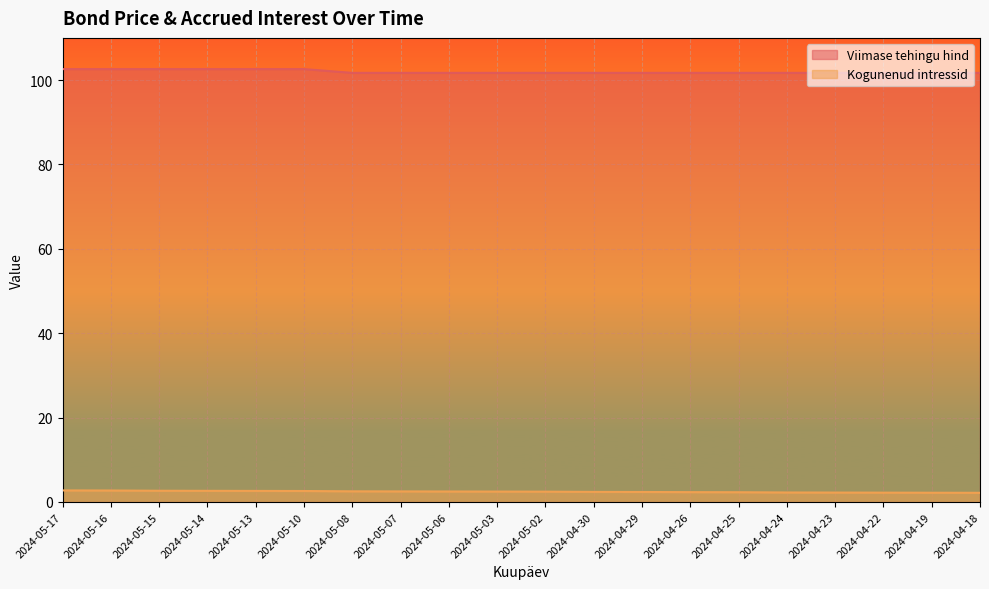

Reading left to right, list all the values displayed in this chart.

Viimase tehingu hind: 2024-05-17=102.6	2024-05-16=102.6	2024-05-15=102.6	2024-05-14=102.6	2024-05-13=102.6	2024-05-10=102.6	2024-05-08=101.7	2024-05-07=101.7	2024-05-06=101.7	2024-05-03=101.7	2024-05-02=101.7	2024-04-30=101.7	2024-04-29=101.7	2024-04-26=101.7	2024-04-25=101.7	2024-04-24=101.7	2024-04-23=101.7	2024-04-22=101.7	2024-04-19=101.7	2024-04-18=101.7
Kogunenud intressid: 2024-05-17=2.7	2024-05-16=2.7	2024-05-15=2.7	2024-05-14=2.6	2024-05-13=2.6	2024-05-10=2.6	2024-05-08=2.5	2024-05-07=2.5	2024-05-06=2.5	2024-05-03=2.5	2024-05-02=2.5	2024-04-30=2.4	2024-04-29=2.4	2024-04-26=2.3	2024-04-25=2.3	2024-04-24=2.3	2024-04-23=2.2	2024-04-22=2.2	2024-04-19=2.2	2024-04-18=2.2